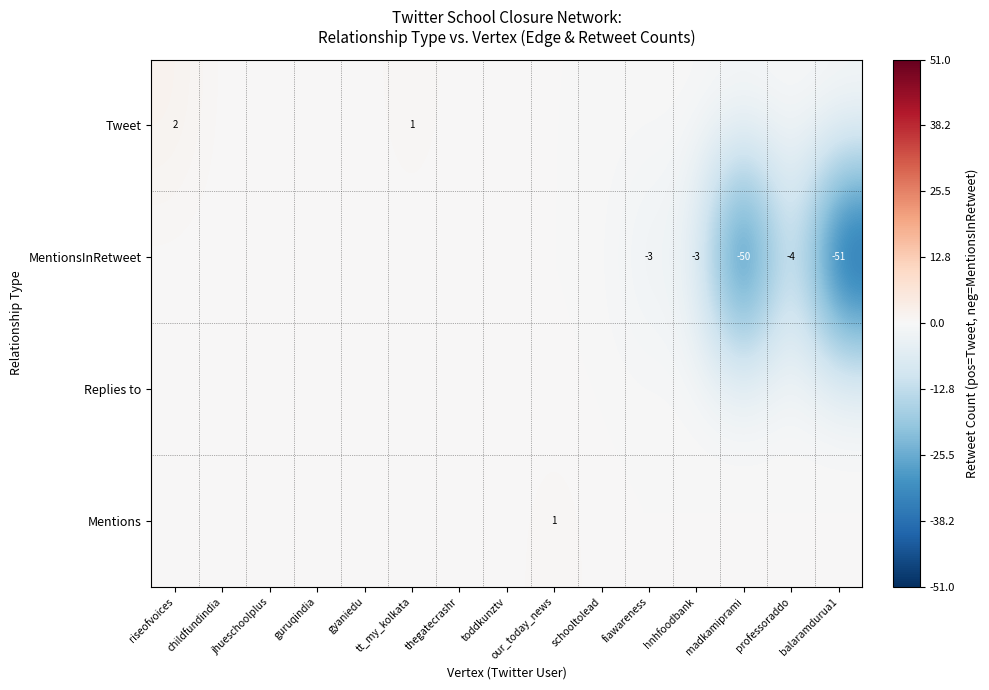

At which category is the sum across all series the highest?

riseofvoices